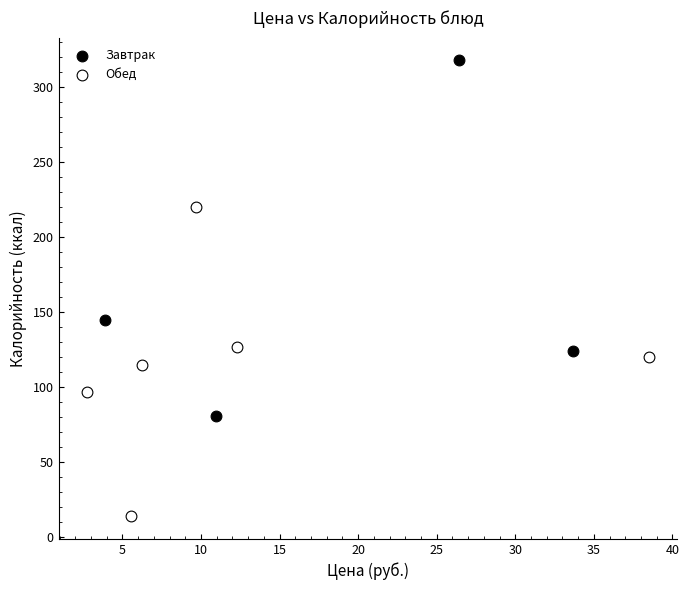

Which series contains the lowest Y value?

Обед